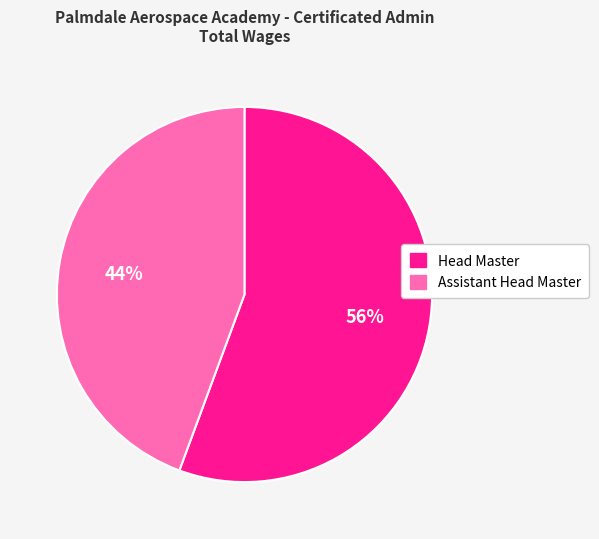

To the nearest percent, what is the combined percentage of Assistant Head Master and Head Master?

100%